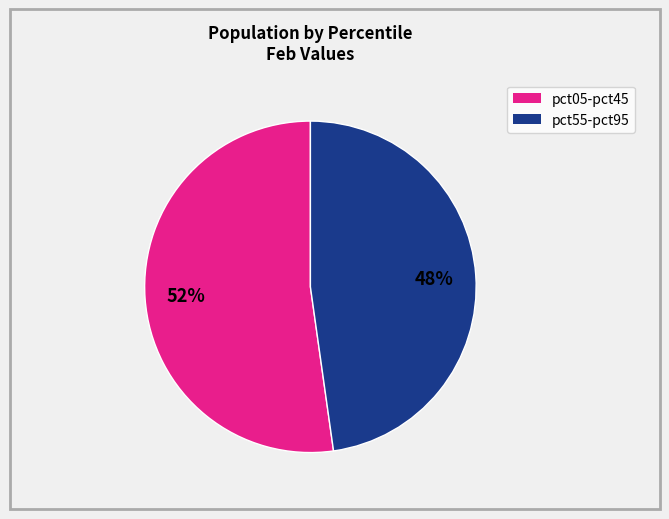

To the nearest percent, what is the difference between the largest and smallest slice percentages?

4%